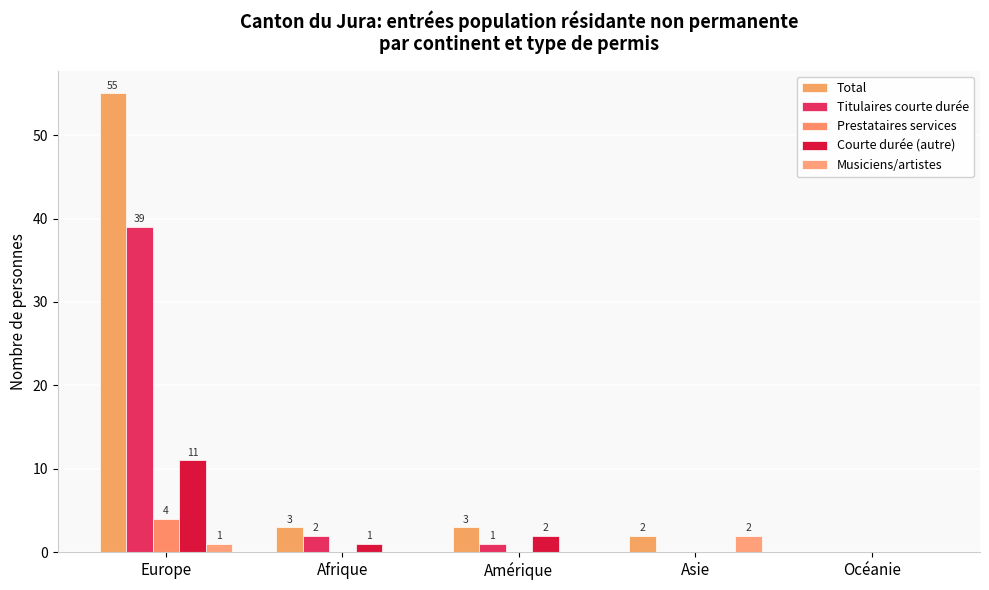

What is the average value of the Titulaires courte durée series?

8